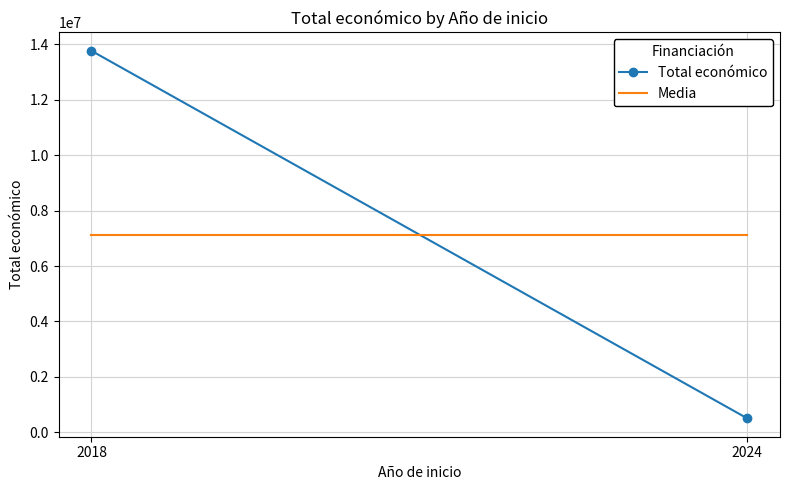

Which category has the highest value across all series?

2018